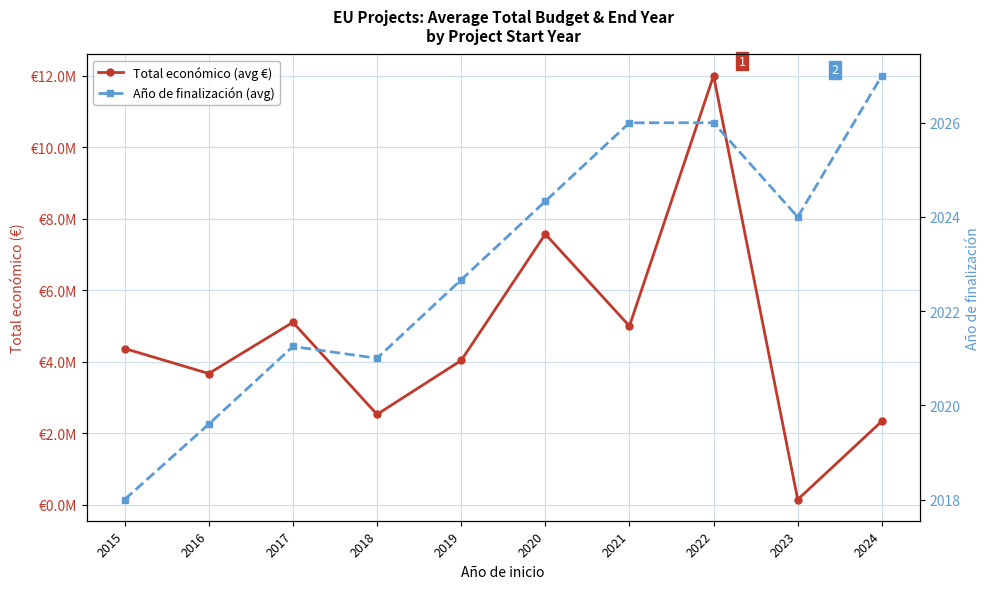

Which series changed the most between 2021 and 2022?

Total económico (avg €)